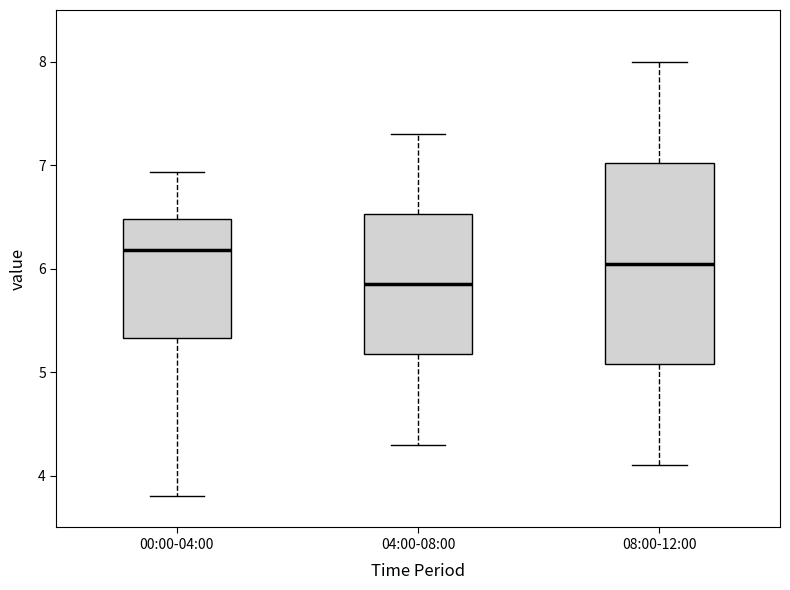

Where does the upper whisker of the box for 08:00-12:00 end on the y-axis? The values are not printed on the chart, so give them approximately, as read against the axis.

8.0